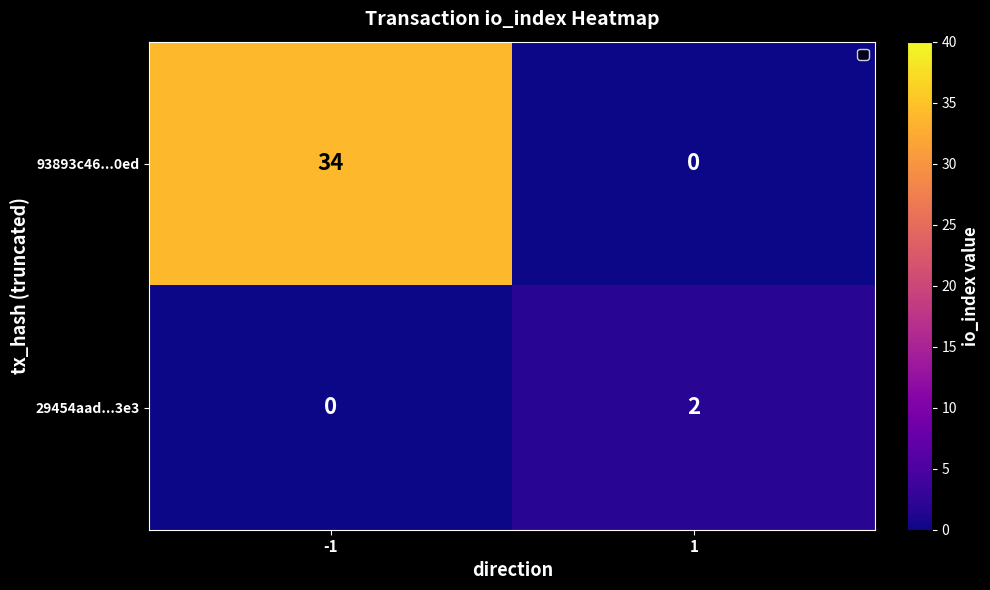

Is it true that 29454aad...3e3 equals 0 at -1?

True